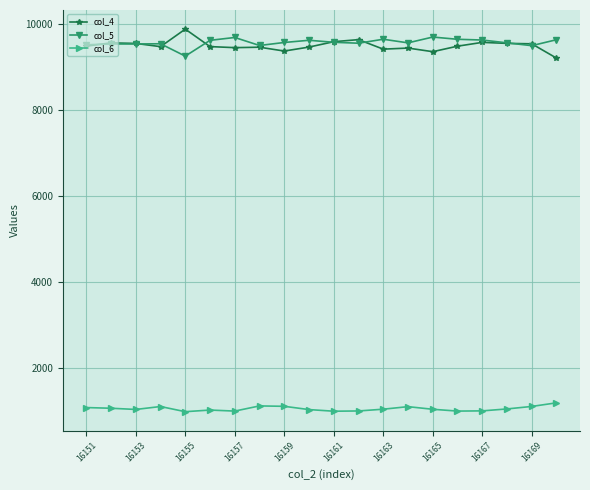

True or false: col_5 and col_4 cross at least once.

True